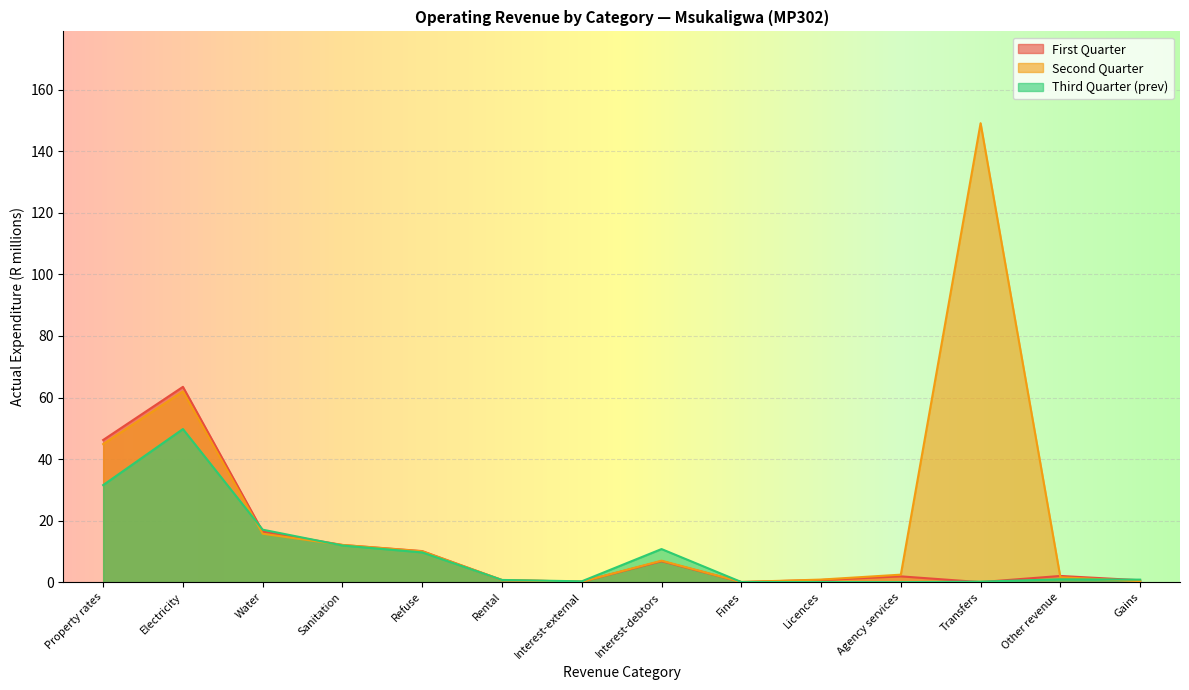

How many lines are shown in the chart?

3